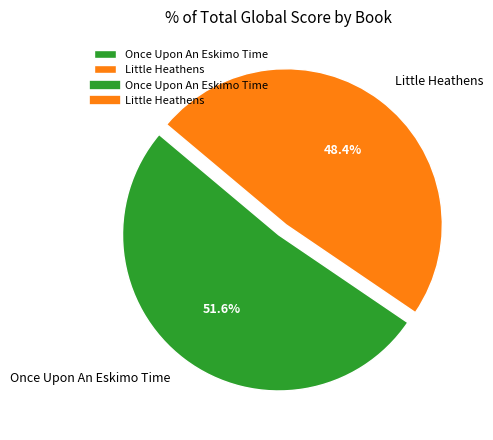

To the nearest percent, what is the combined percentage of Little Heathens and Once Upon An Eskimo Time?

100%